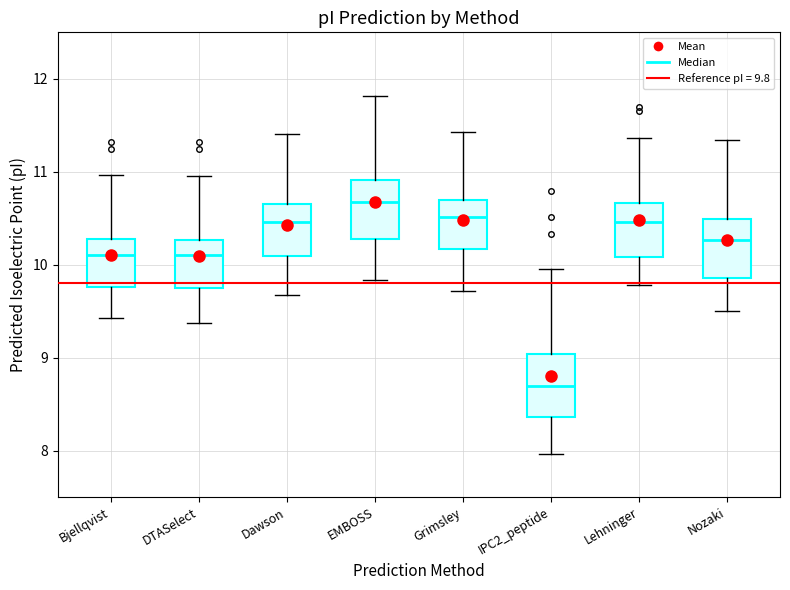

Reading left to right, transcribe this box plot: for each box, give where its median line is, the range the box spans, and where its two whiskers end, as read against the y-axis. The values are not printed on the chart, so give them approximately, as read against the axis.

Bjellqvist: median 10.1, box 9.8 to 10.3, whiskers 9.4 to 11.0
DTASelect: median 10.1, box 9.8 to 10.3, whiskers 9.4 to 11.0
Dawson: median 10.5, box 10.1 to 10.7, whiskers 9.7 to 11.4
EMBOSS: median 10.7, box 10.3 to 10.9, whiskers 9.8 to 11.8
Grimsley: median 10.5, box 10.2 to 10.7, whiskers 9.7 to 11.4
IPC2_peptide: median 8.7, box 8.4 to 9.0, whiskers 8.0 to 10.0
Lehninger: median 10.5, box 10.1 to 10.7, whiskers 9.8 to 11.4
Nozaki: median 10.3, box 9.9 to 10.5, whiskers 9.5 to 11.3